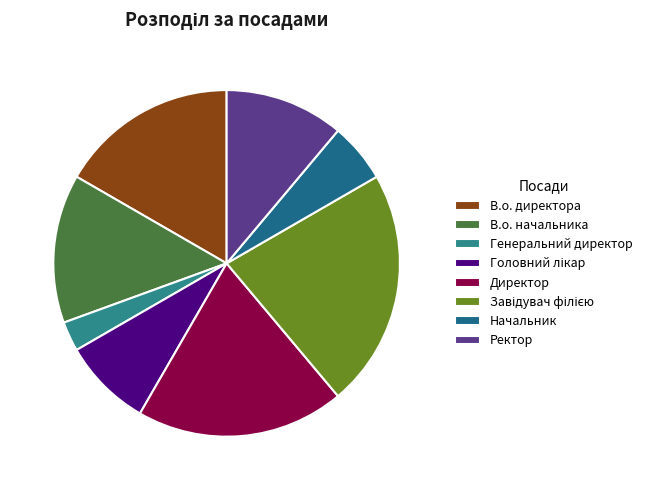

To the nearest percent, what is the combined percentage of Ректор and Головний лікар?

19%